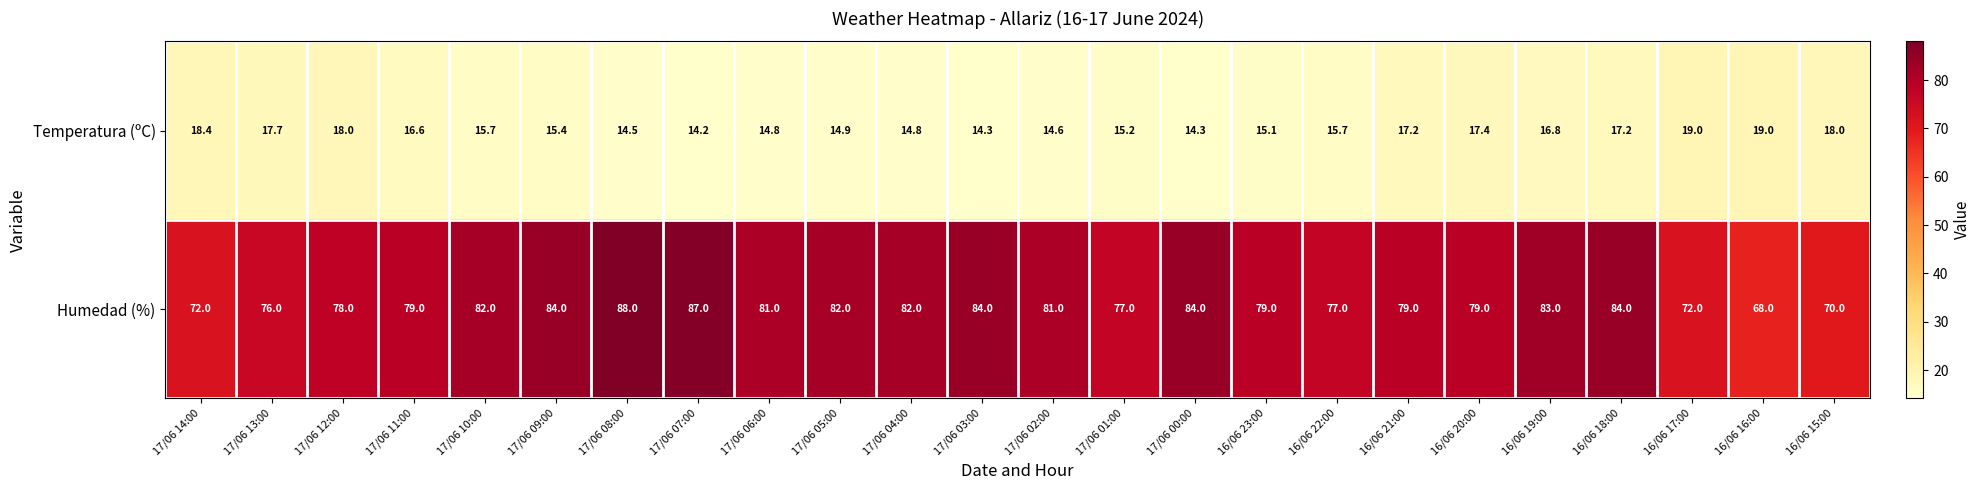

What value does the Humedad (%) series have at 17/06 07:00?

87.0